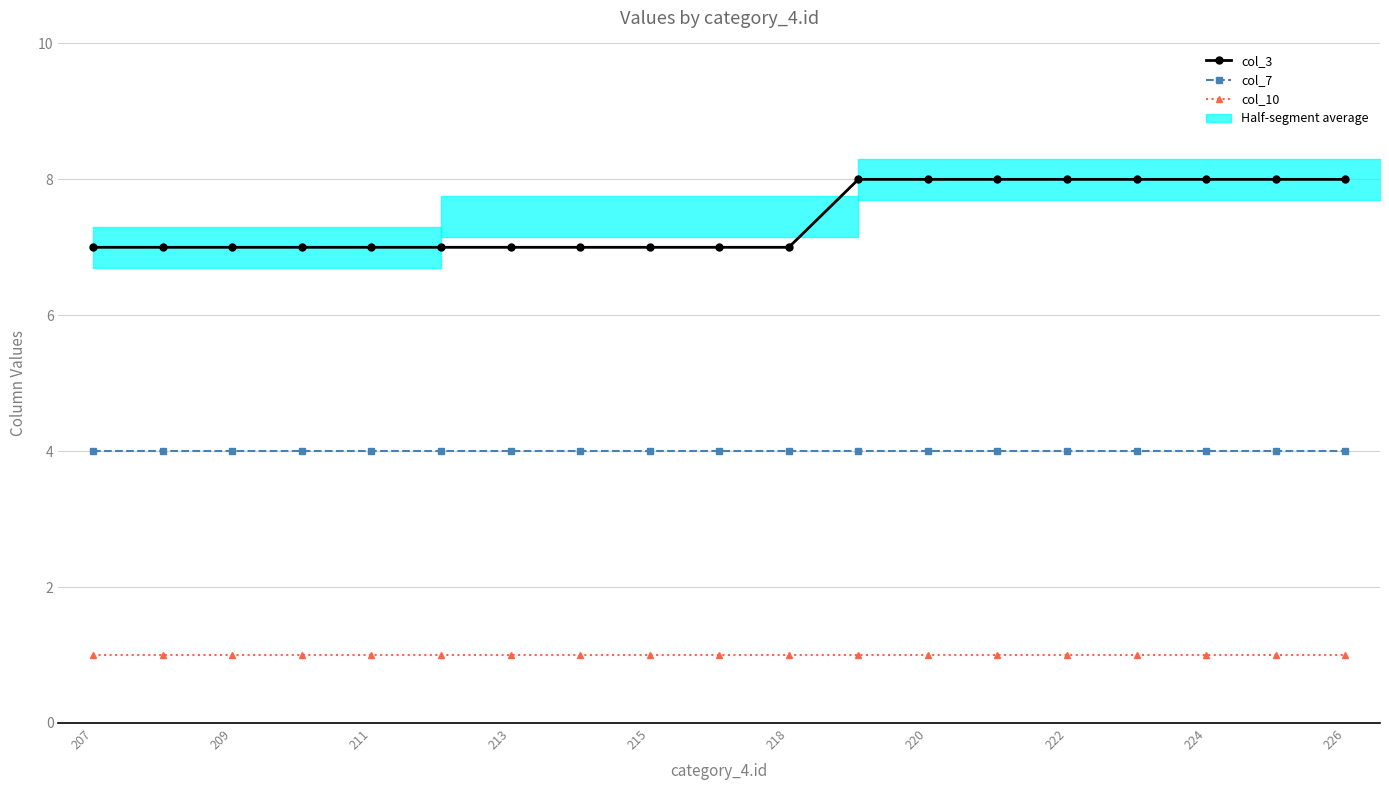

True or false: col_3 and col_7 intersect in this chart.

False